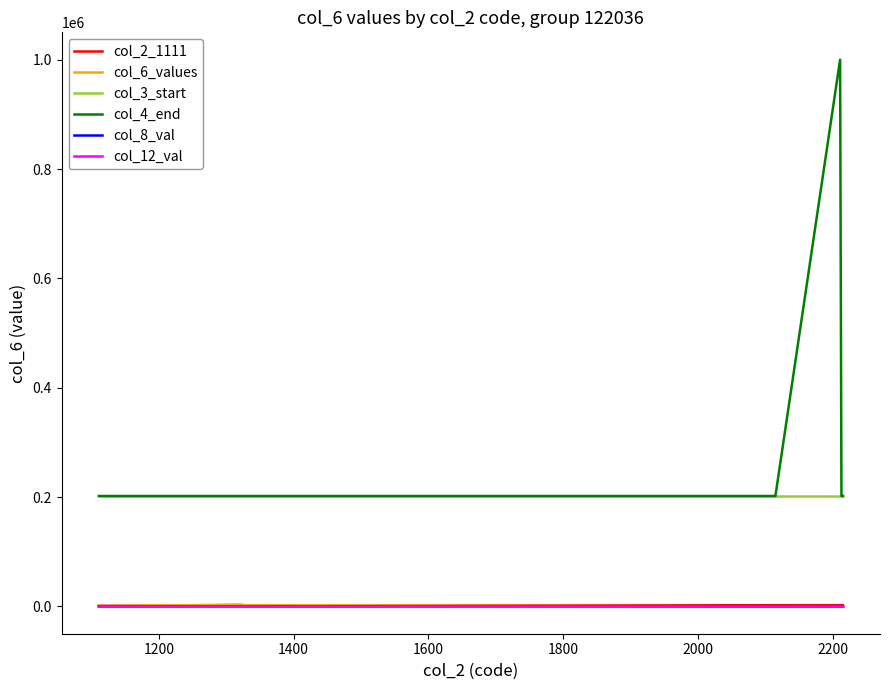

What is the maximum value shown in the chart?

999999